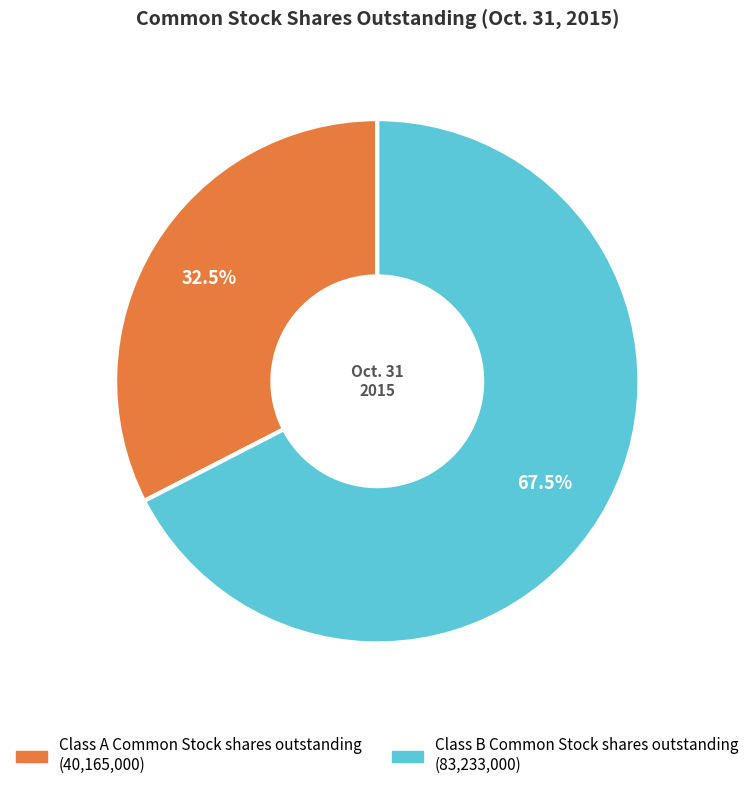

How many slices are in this pie chart?

2